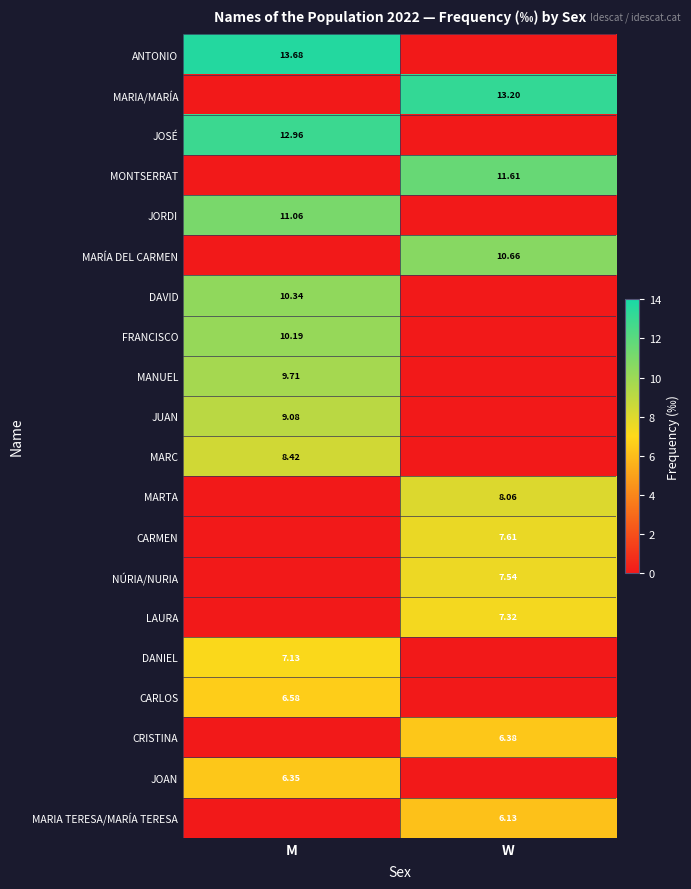

At how many categories does at least one series exceed 2?

2